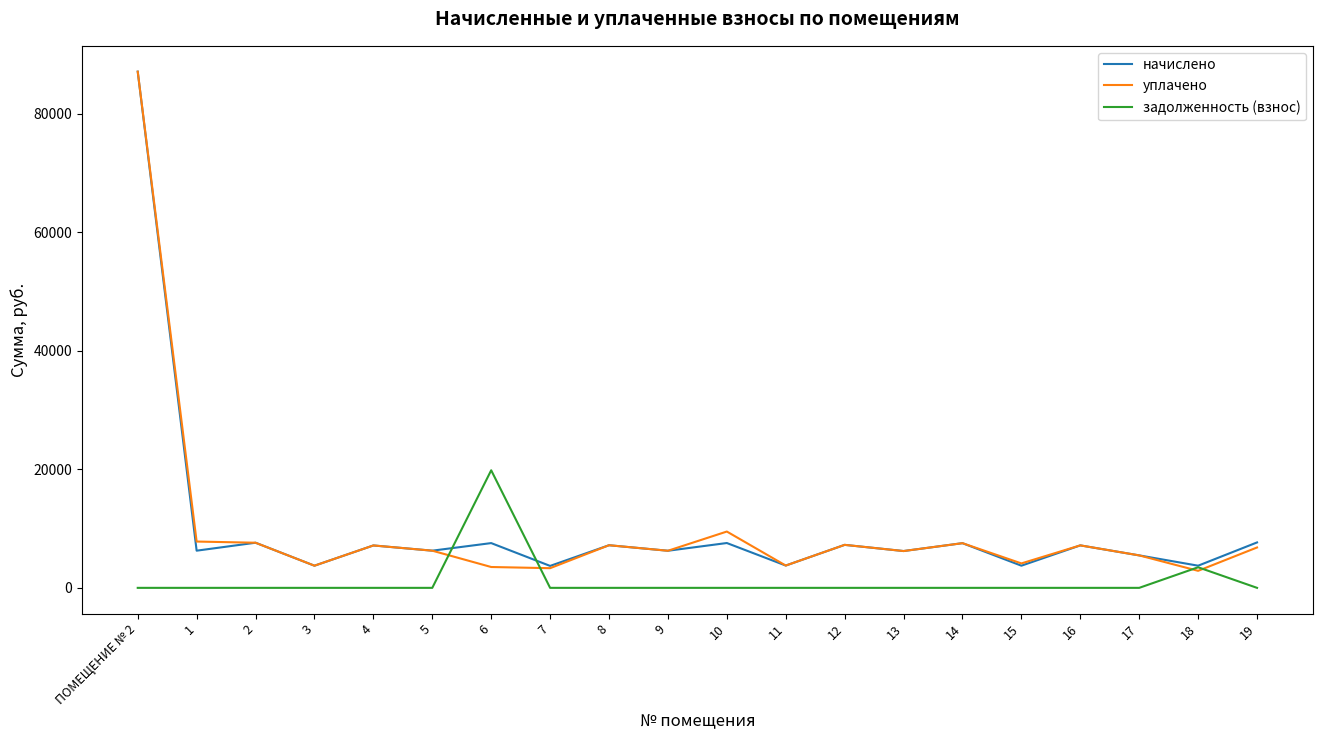

True or false: задолженность (взнос) has a value of 0.0 at 1.

True